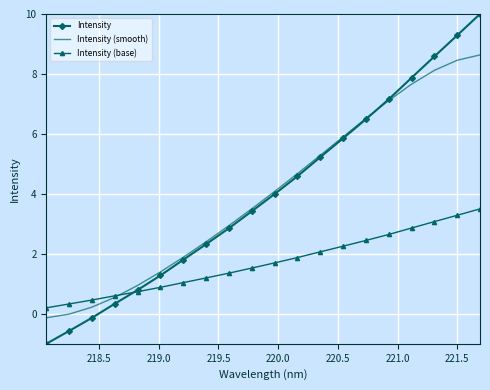

What is the minimum value for Intensity?

-1.0